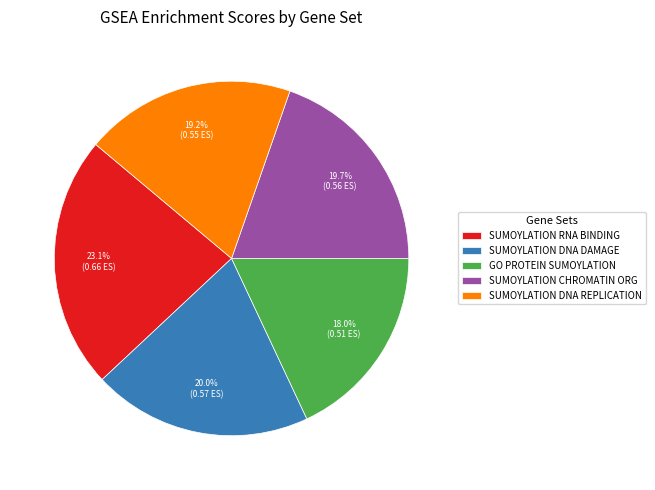

Do SUMOYLATION RNA BINDING and GO PROTEIN SUMOYLATION together represent more than half of the pie?

No